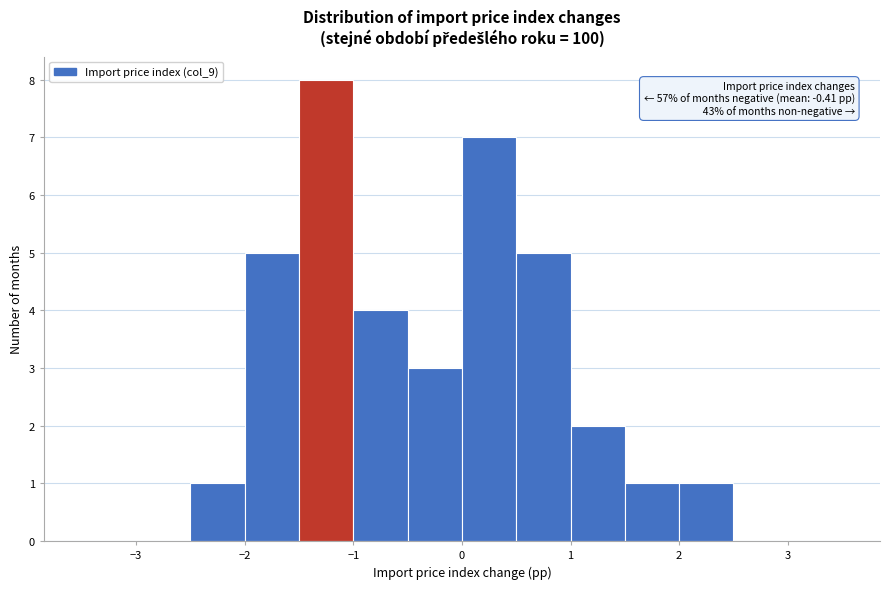

Which range on the x-axis has the tallest bar?

-1.5 to -1.0